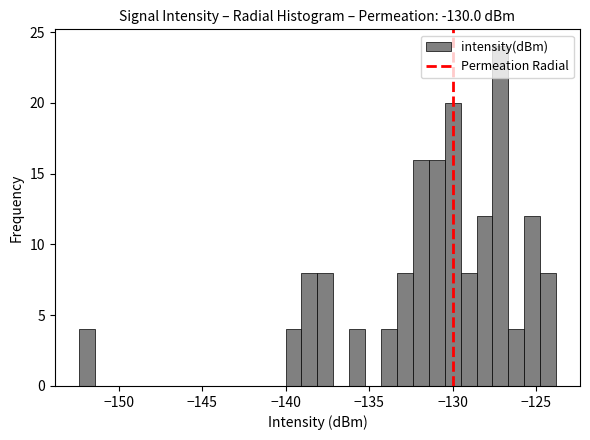

Around what value on the x-axis is the tallest bar? Give the approximate position of its centre, as read against the axis.

-127.0